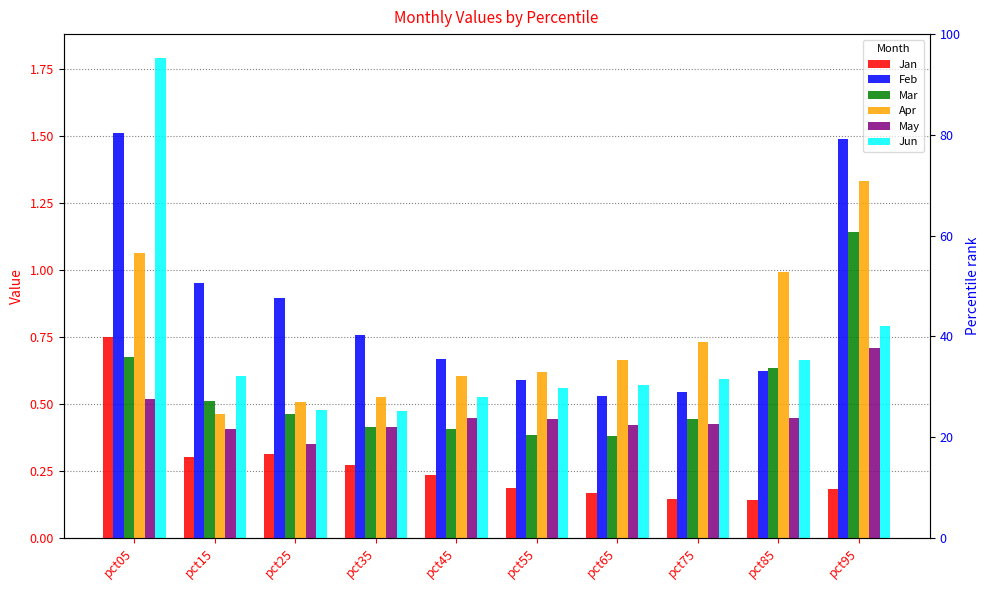

At how many categories does at least one series exceed 0?

10